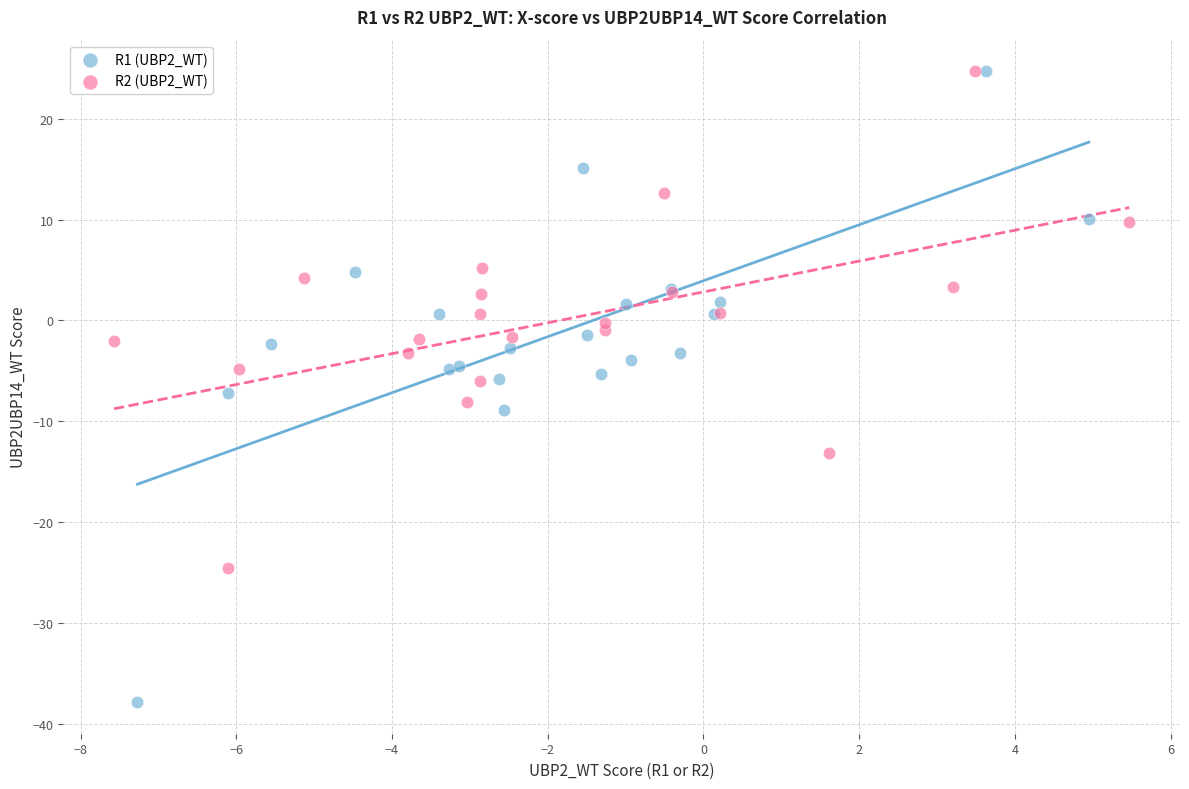

Which series reaches the minimum Y coordinate?

R1 (UBP2_WT)